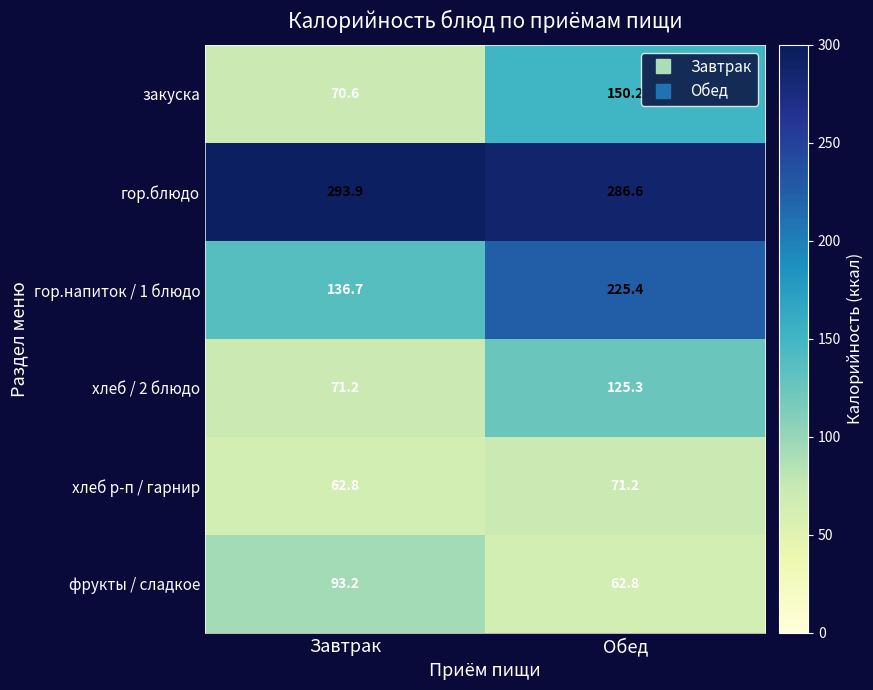

Which series changed the most between Завтрак and Обед?

гор.напиток / 1 блюдо